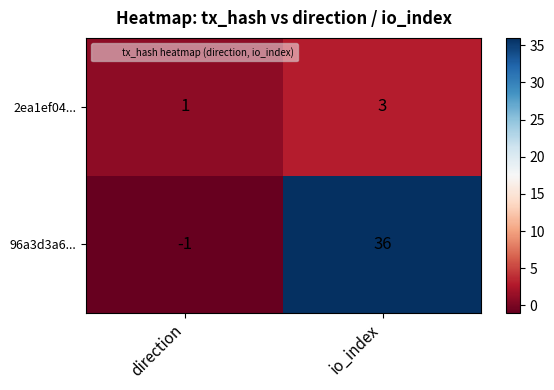

What is the spread (max minus min) of values at 1?

33